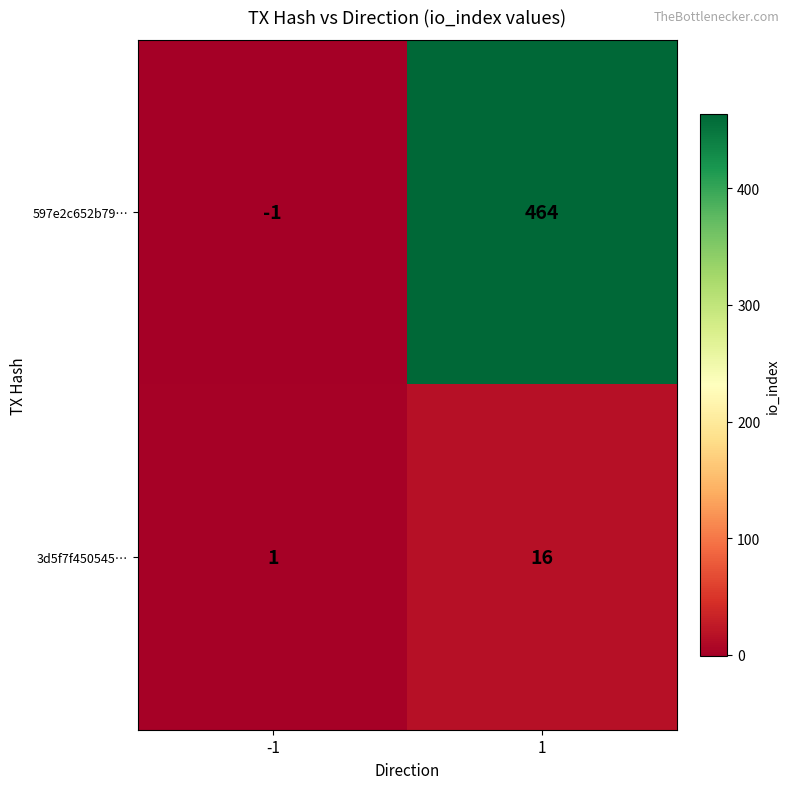

What is the approximate value of 597e2c652b79… at 1, to the nearest 50?

450